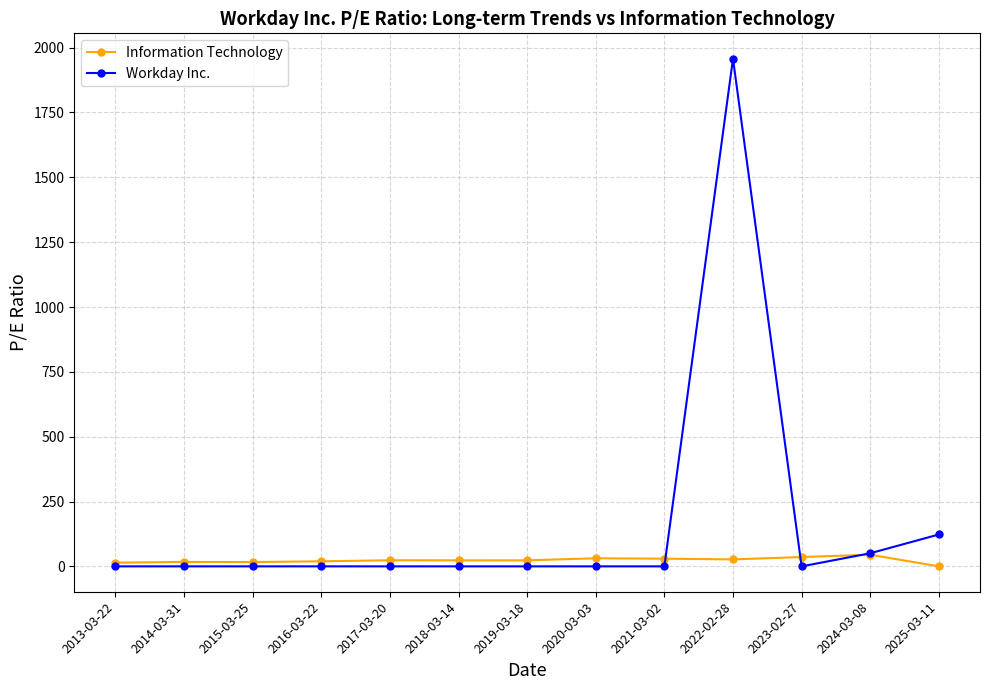

What is the maximum value for Information Technology?

44.8